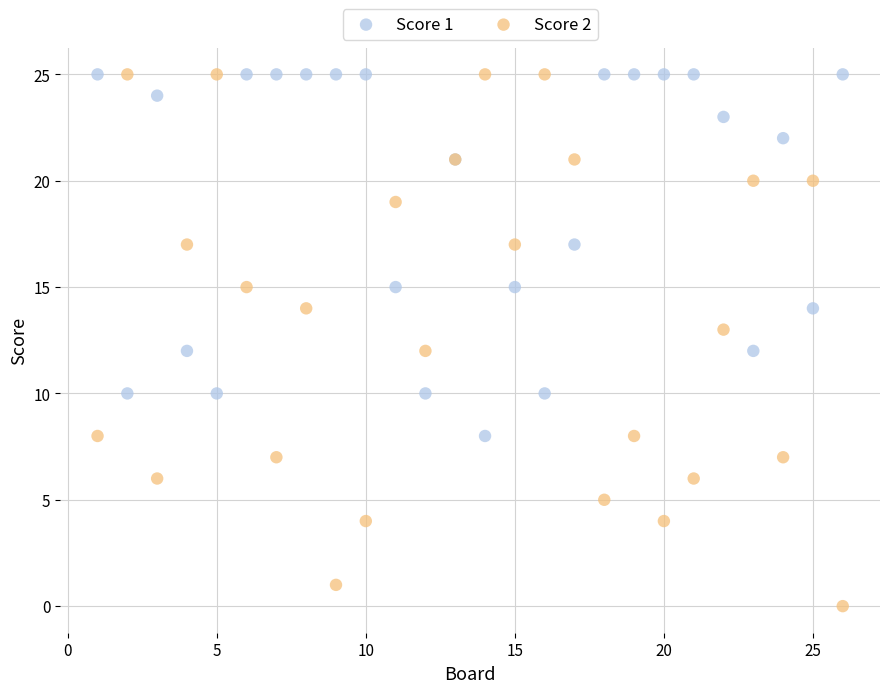

Which series has the widest spread of Y values?

Score 2